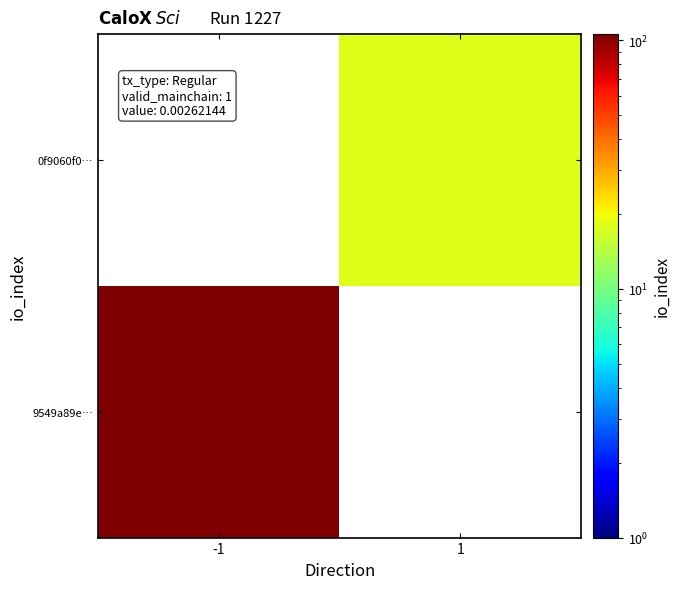

At how many categories does at least one series exceed 53?

1